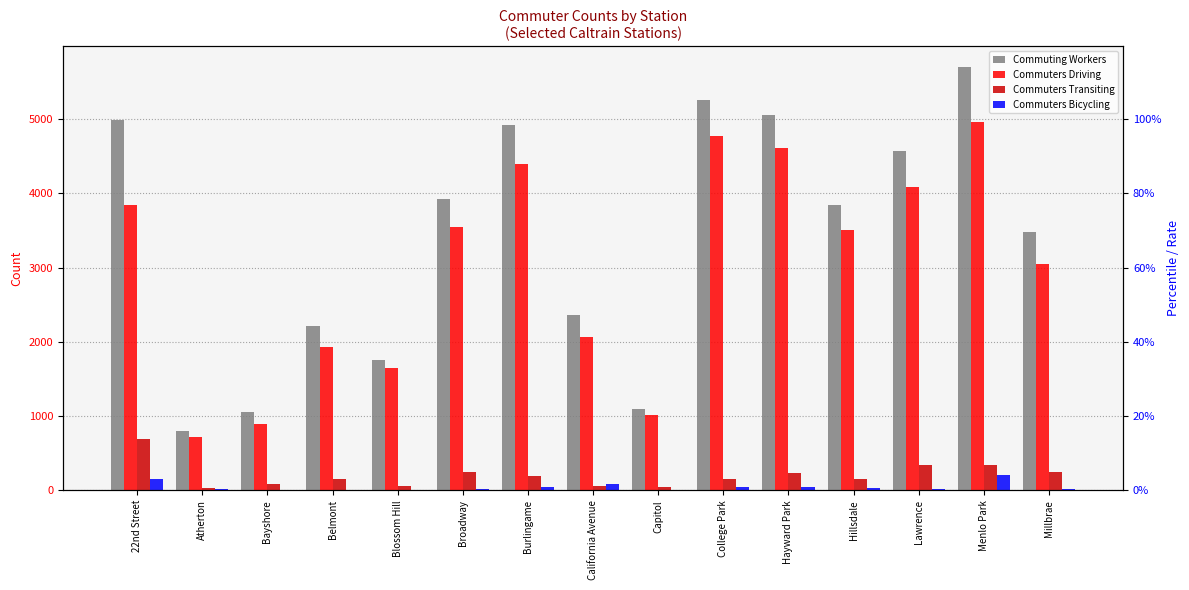

Which series has the widest spread of values?

Commuting Workers